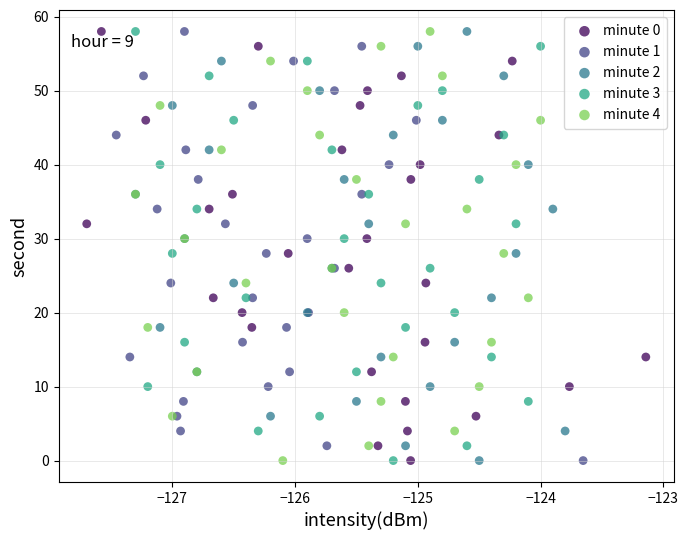

What are all the series names shown in the legend?

minute 0, minute 1, minute 2, minute 3, minute 4